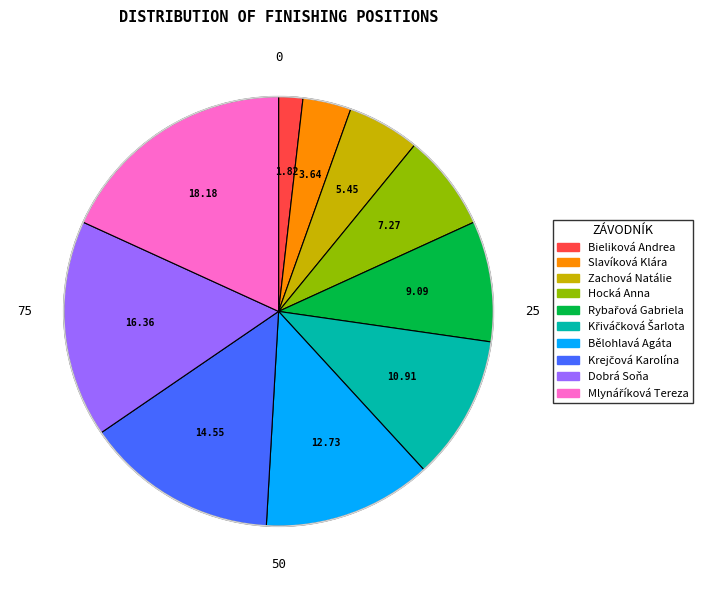

Between Zachová Natálie and Slavíková Klára, which is larger?

Zachová Natálie